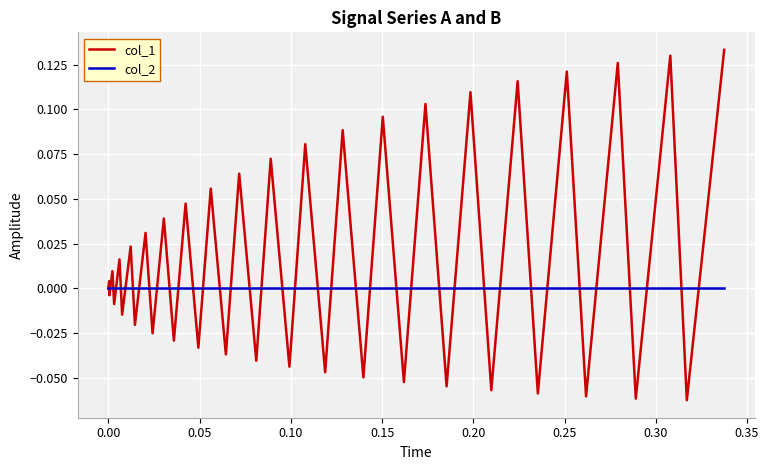

Which series has the largest total across all categories?

col_1